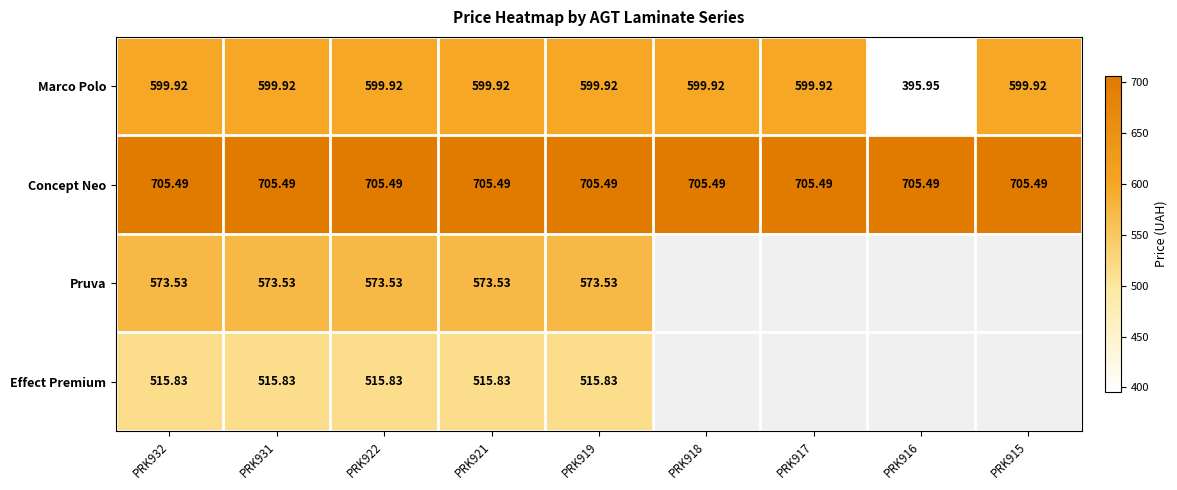

Where is Effect Premium nearest to the value 515?

PRK932